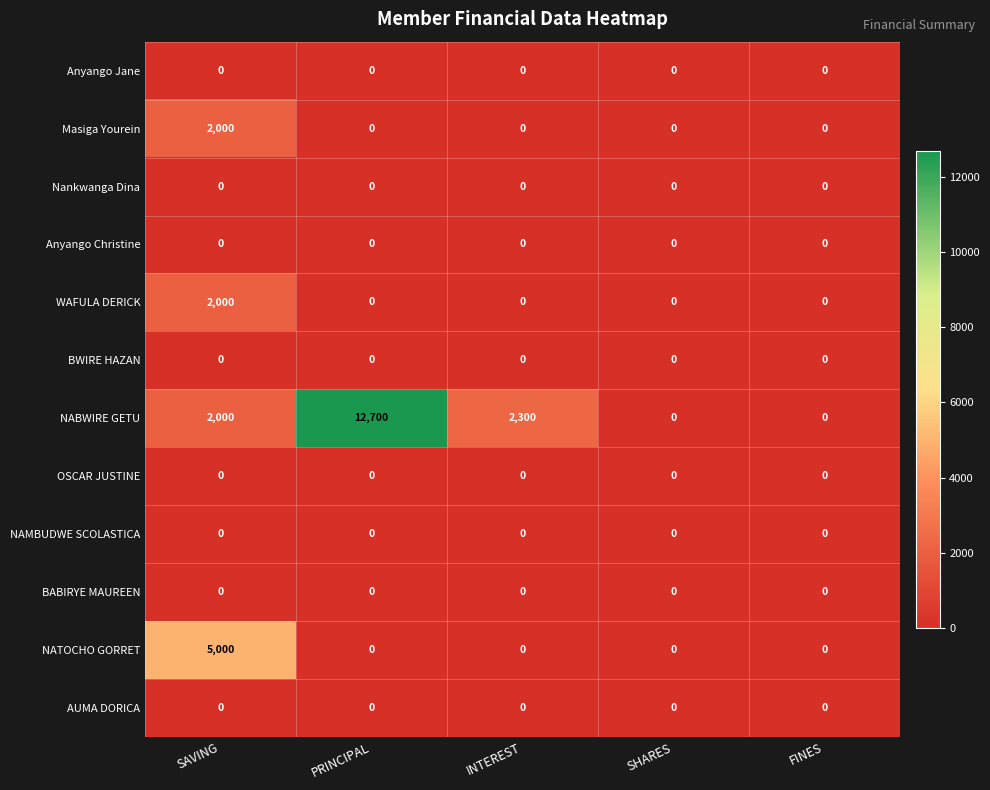

How many distinct data groups are displayed?

12